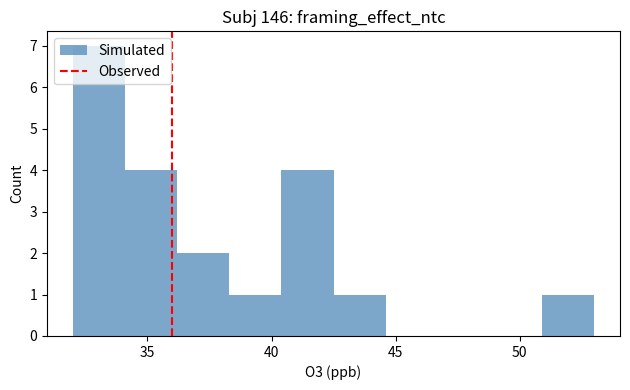

Reading left to right, list every bar in this chart as the range it spans on the x-axis followed by its height. Neither the bar edges nor the heights are printed on the chart, so give them approximately, as read against the axes.

32.0 to 34.1: 7
34.1 to 36.2: 4
36.2 to 38.3: 2
38.3 to 40.4: 1
40.4 to 42.5: 4
42.5 to 44.6: 1
44.6 to 46.7: 0
46.7 to 48.8: 0
48.8 to 50.9: 0
50.9 to 53.0: 1